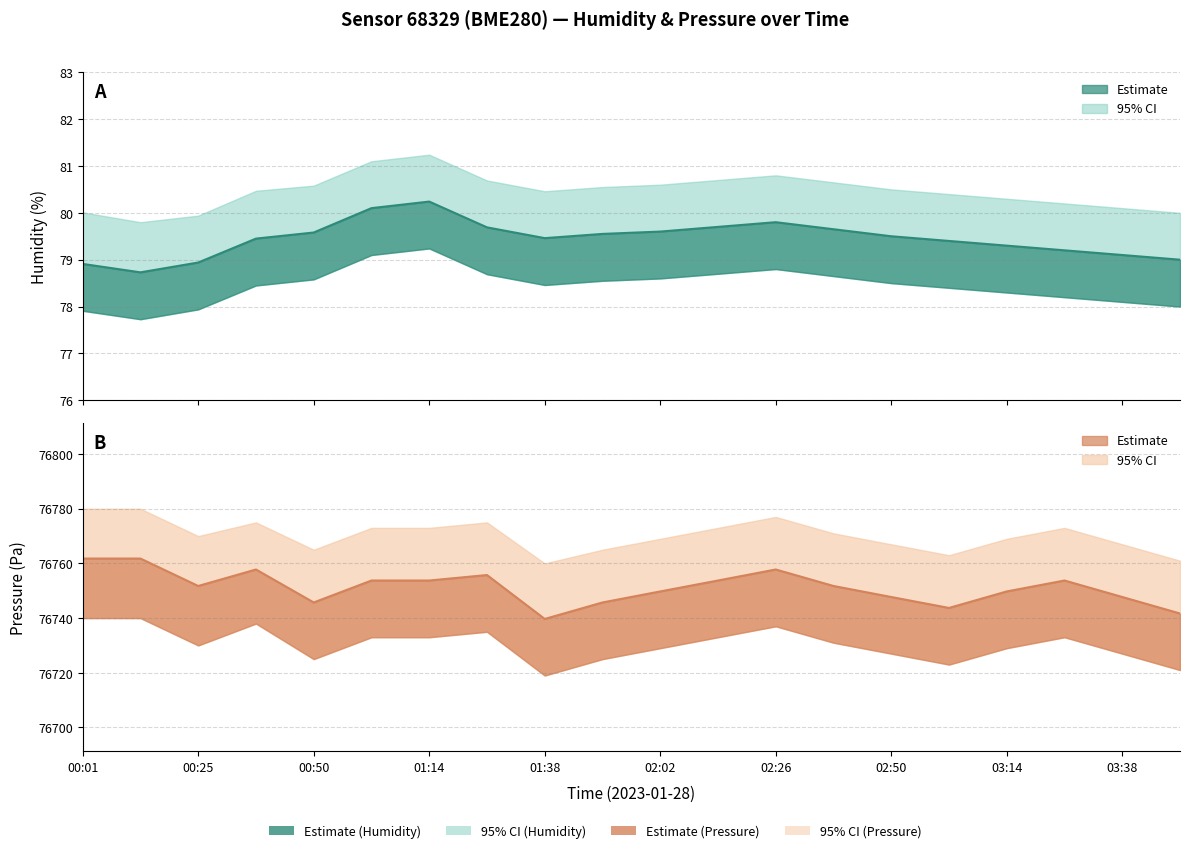

The pressure_upper series shows 49446.7 at 00:25. True or false?

False